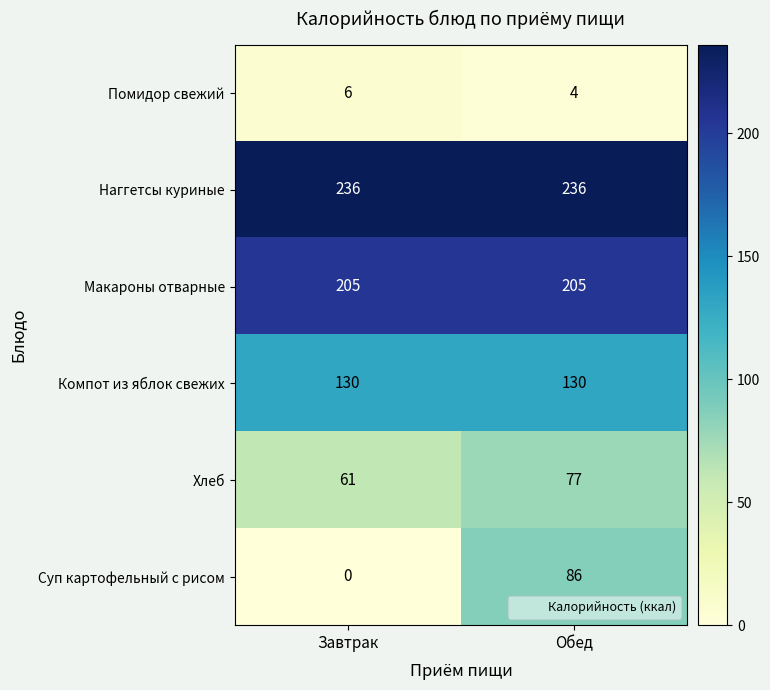

True or false: Наггетсы куриные has a value of 397 at Обед.

False